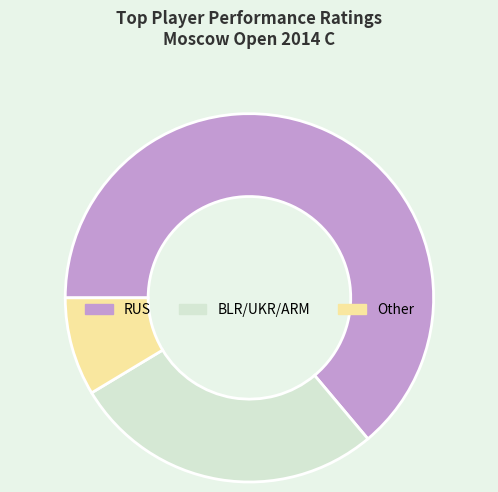

How many slices are in this pie chart?

3